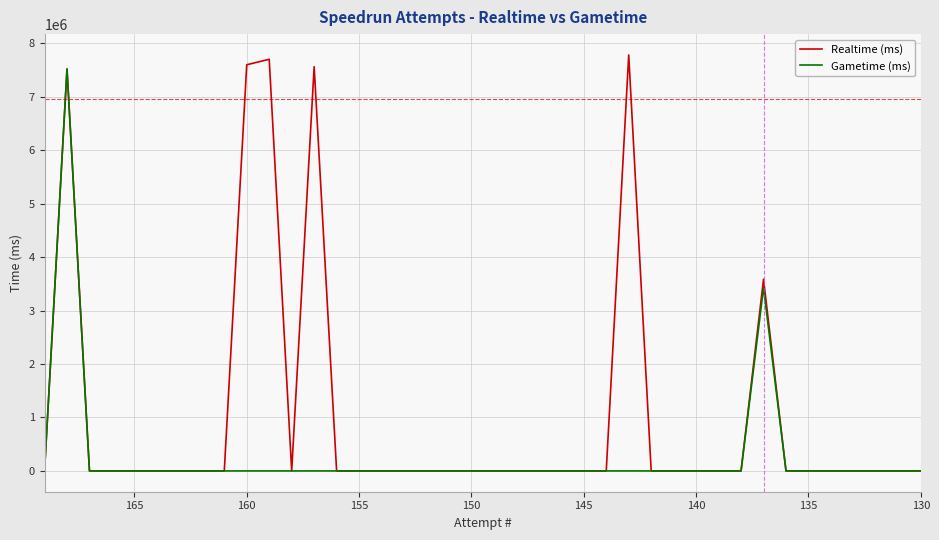

True or false: Gametime (ms) has a value of 3802868 at 145.

False